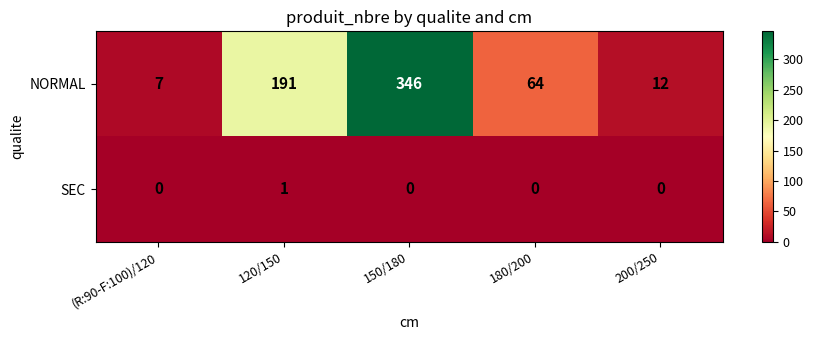

At which category is the sum across all series the highest?

150/180